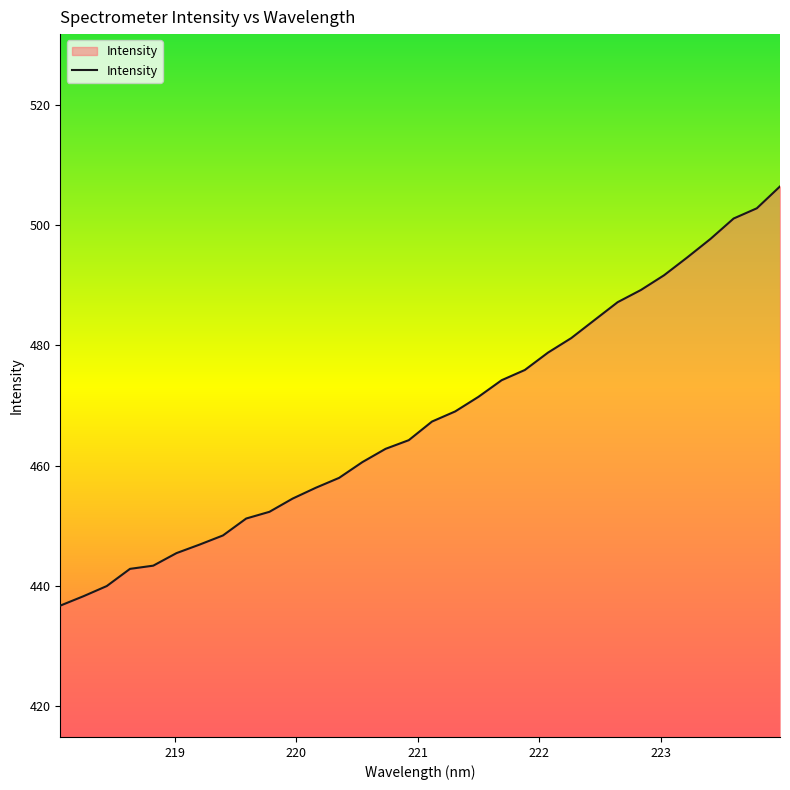

What is the minimum value shown in the chart?

436.7